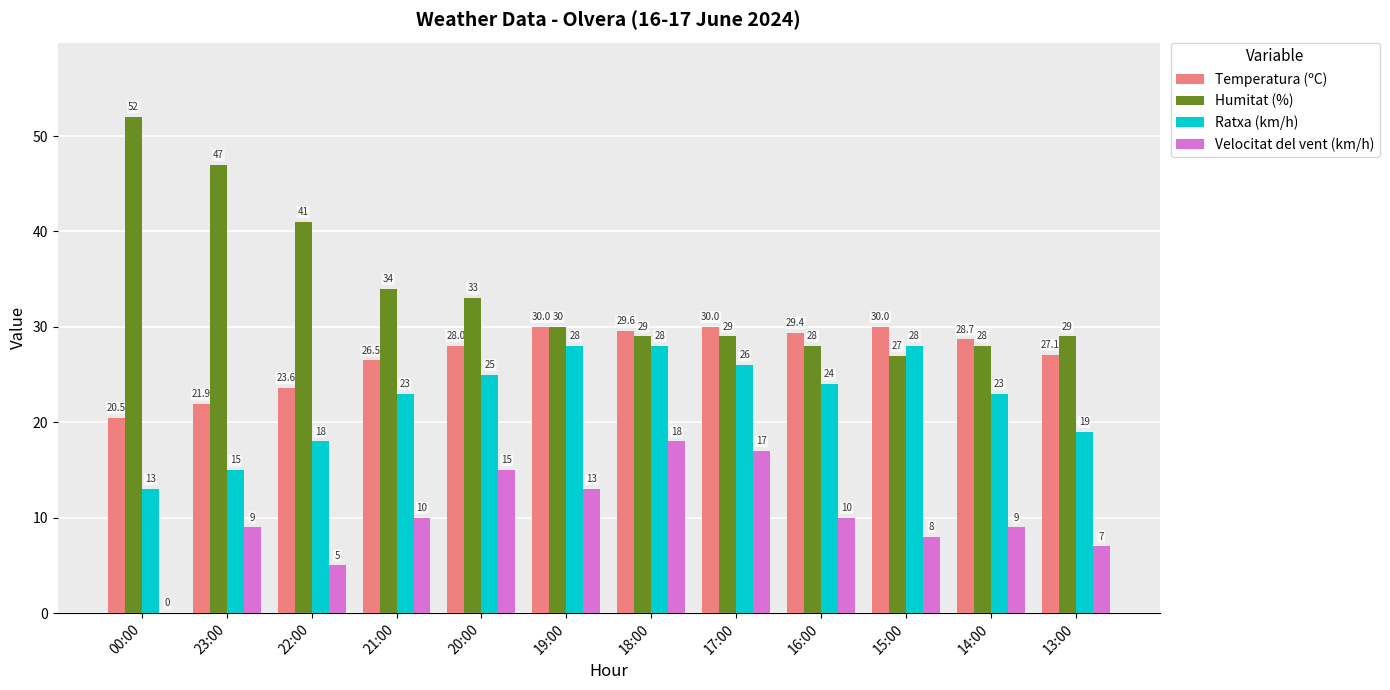

Are the bars grouped side by side (vs. stacked)?

Yes